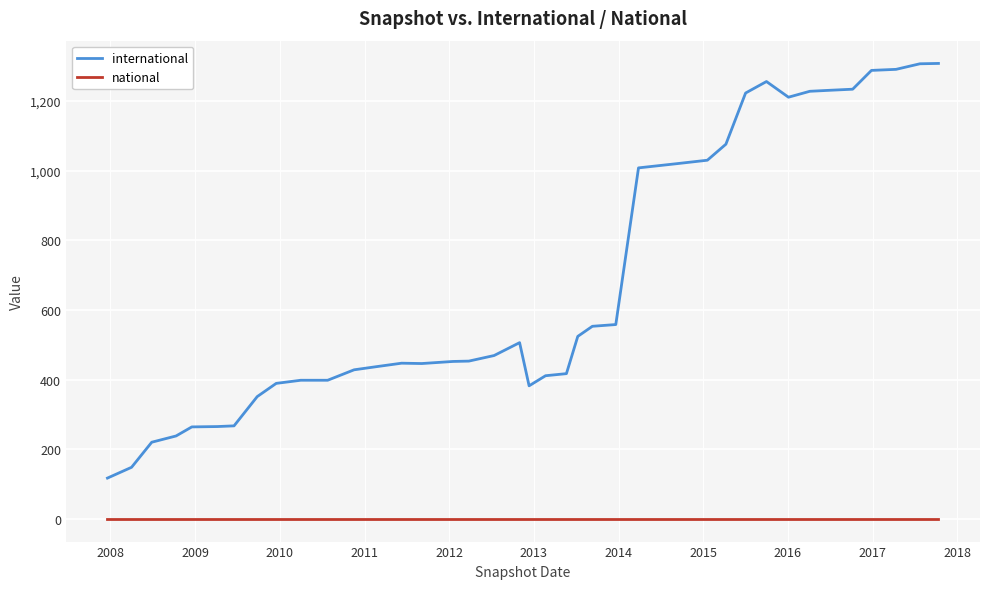

List the series in order of their peak value, lowest first.

national, international